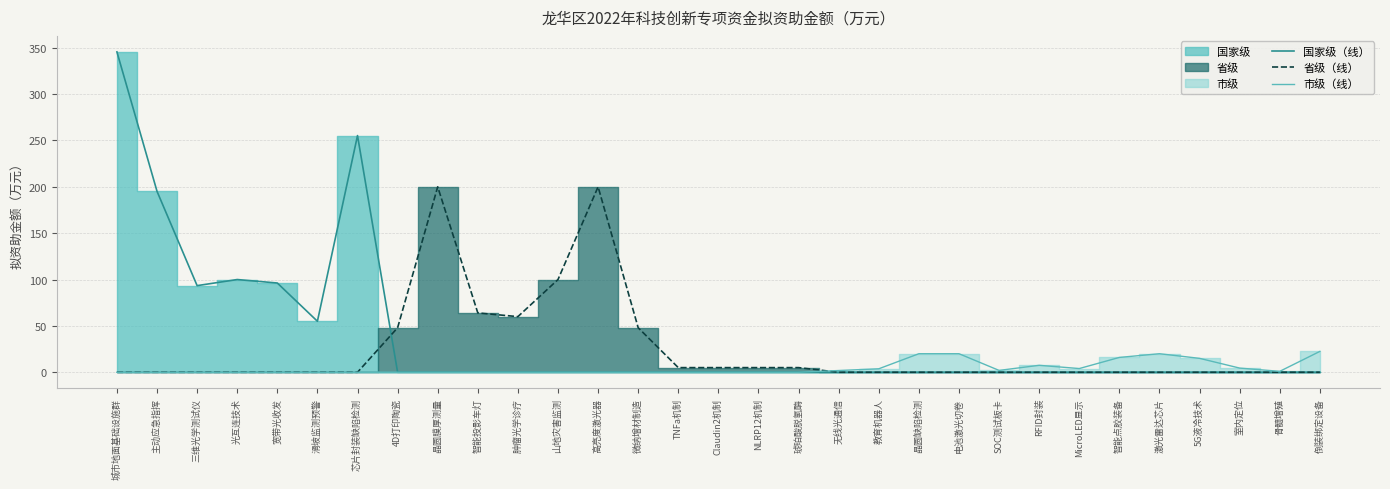

True or false: 省级（线） has a value of 70.5 at 4D打印陶瓷.

False